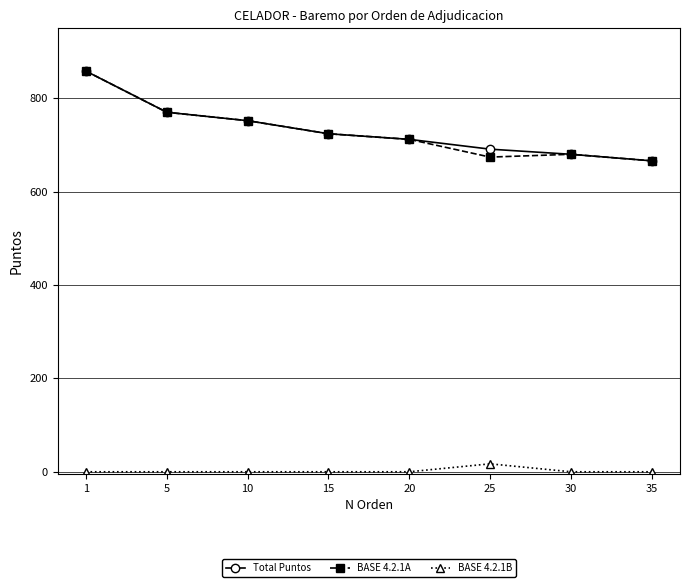

Does the chart have visible grid lines?

Yes